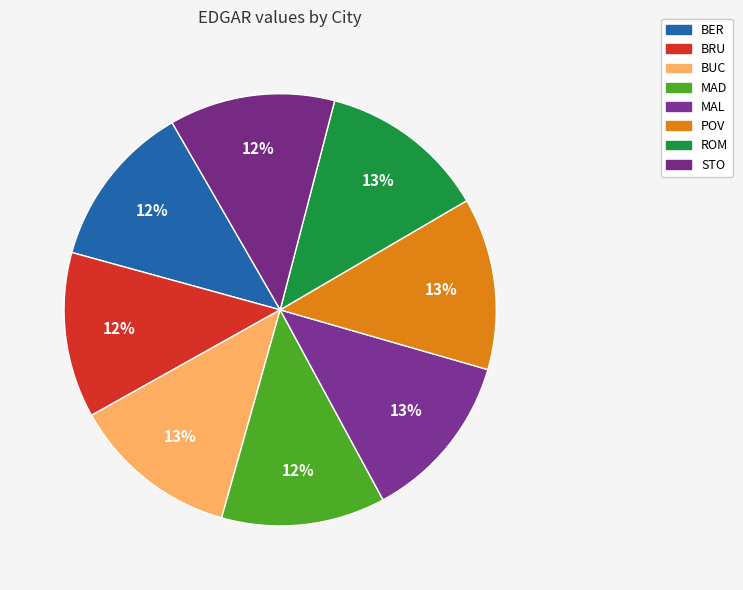

Does any single category account for the majority?

No